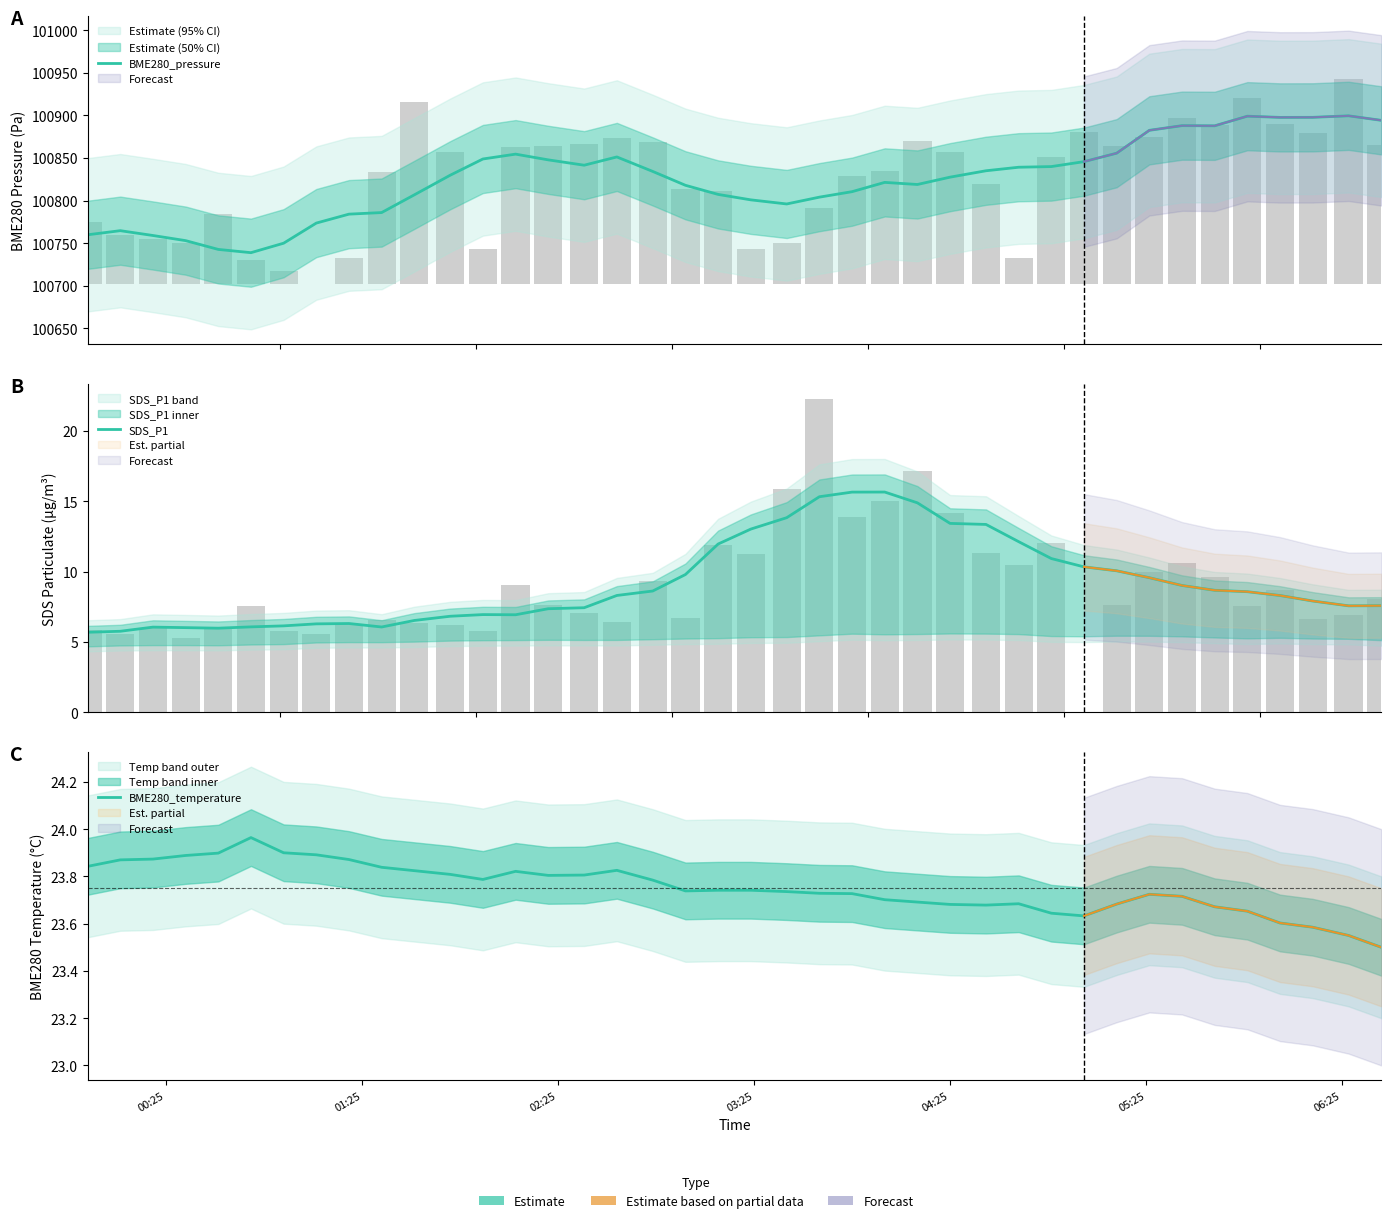

What is the average value of the BME280_pressure series?

100824.7